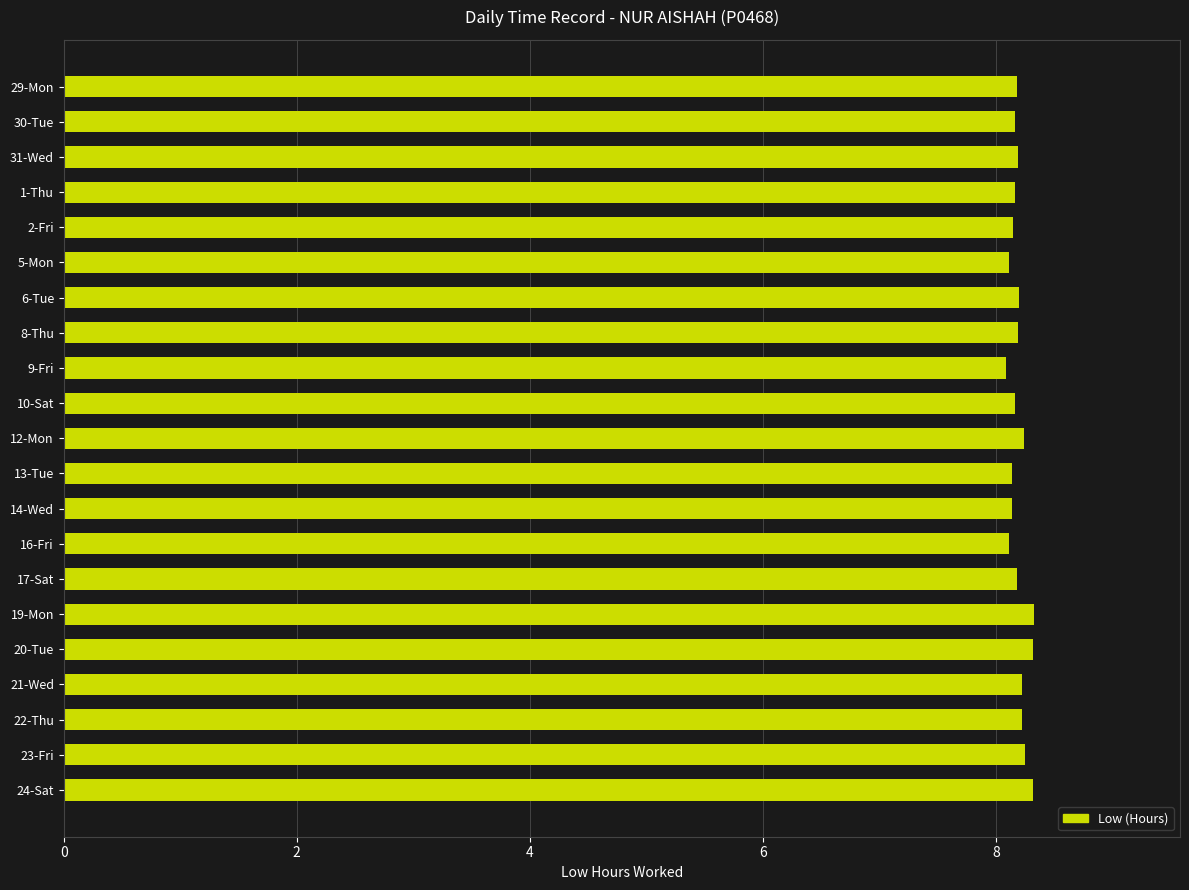

Approximately how many times larger is the value at 12-Mon compared to 29-Mon?

1.0